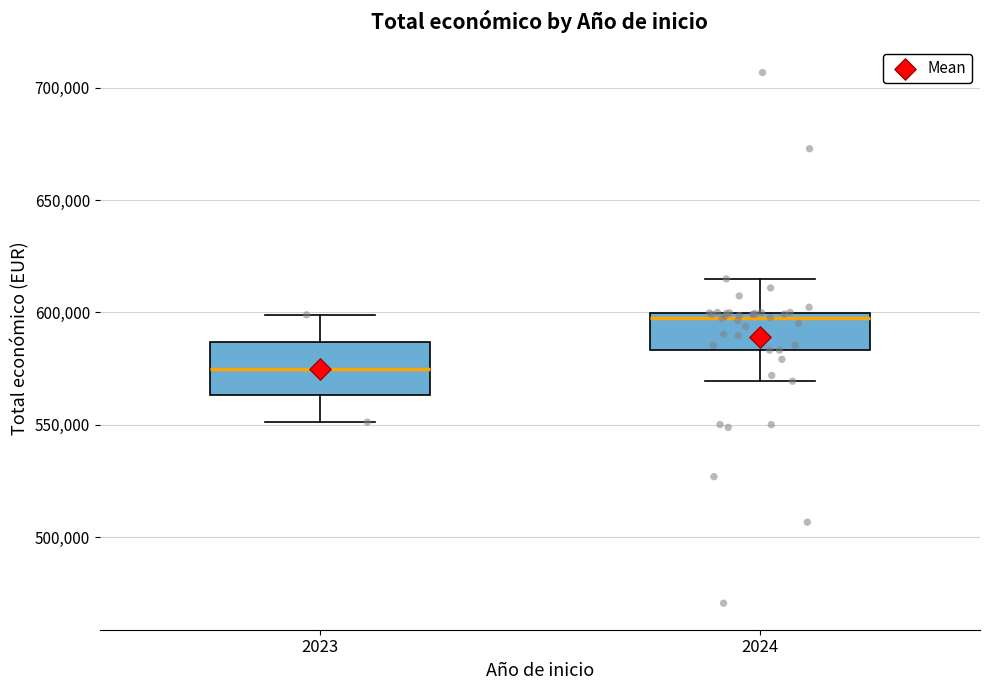

Reading left to right, read every box against the y-axis: the position of its median line, the range the box covers, and the ends of its whiskers. The values are not printed on the chart, so give them approximately, as read against the axis.

2023: median 575000, box 565000 to 585000, whiskers 550000 to 600000
2024: median 600000 (just below the box's upper edge), box 585000 to 600000, whiskers 570000 to 615000